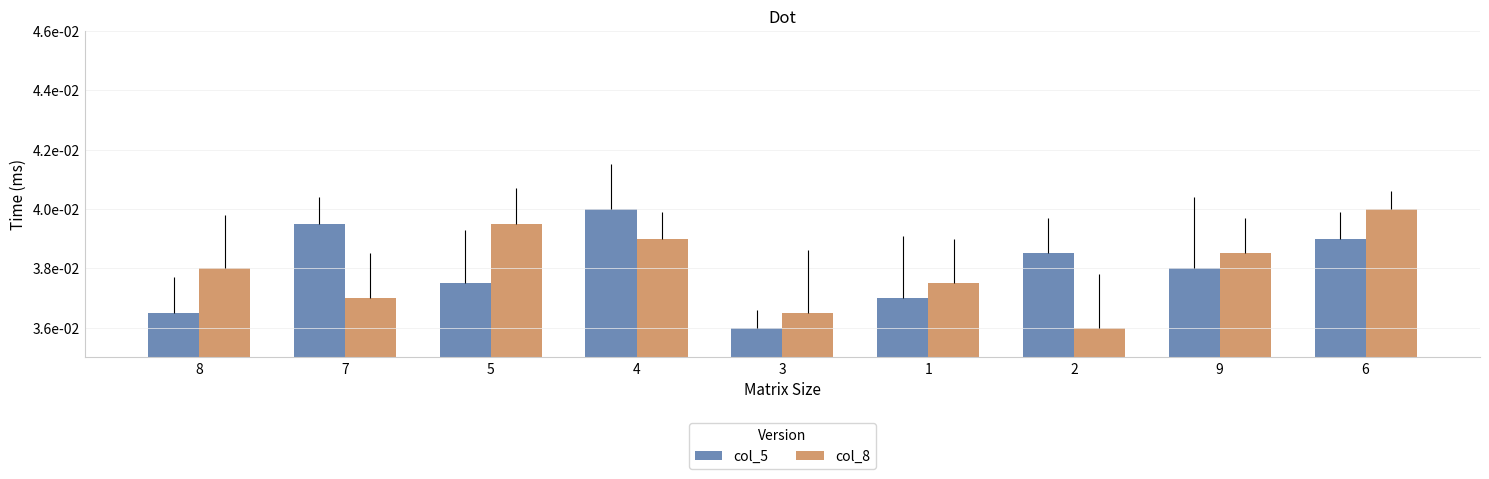

Which series has the largest total across all categories?

col_5